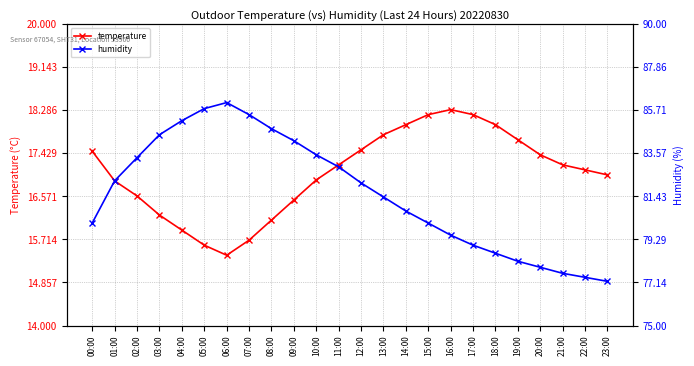

What is the difference between the humidity values at 05:00 and 00:00?

5.7